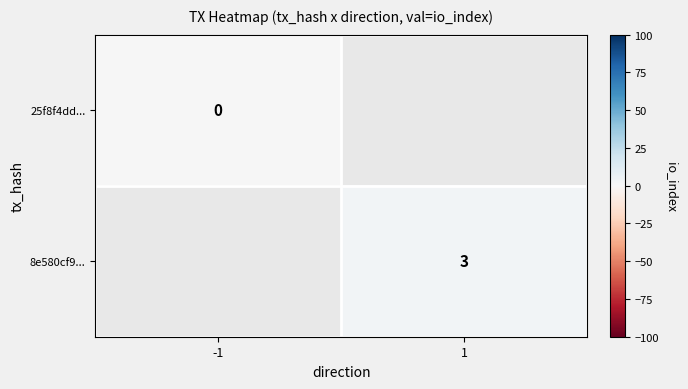

The 8e580cf9... series shows 3.0 at 1. True or false?

True